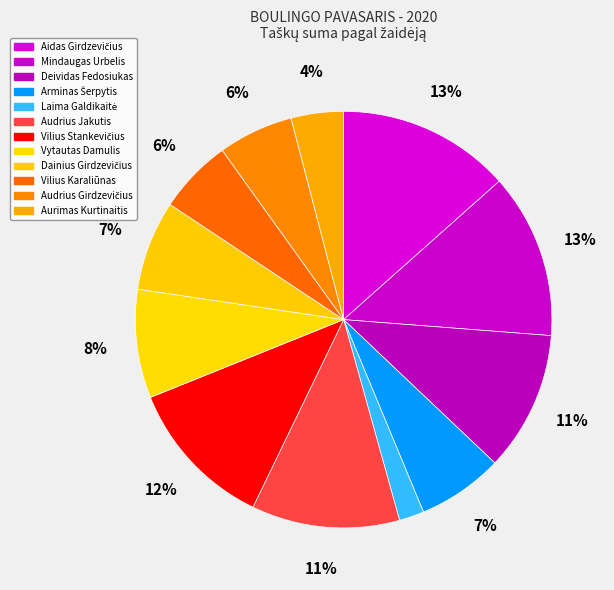

Is it true that Audrius Jakutis is 11% of the pie?

True